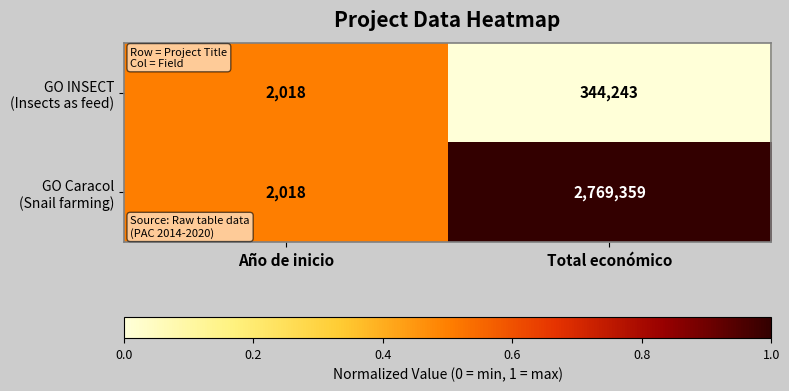

At which category does the chart reach its peak across all series?

Total económico